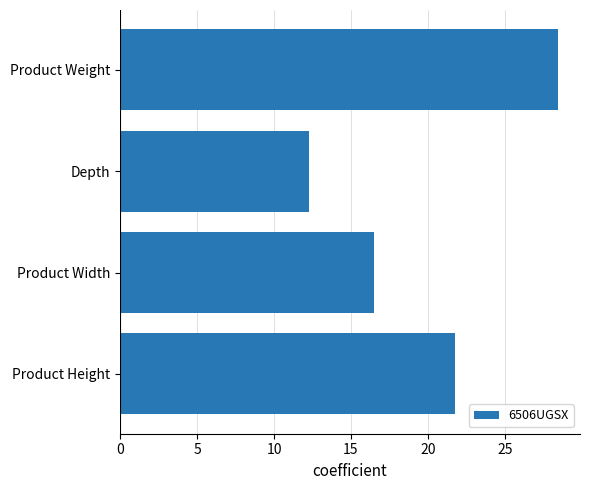

What is the sum of the values at Product Weight and Product Width?

45.0